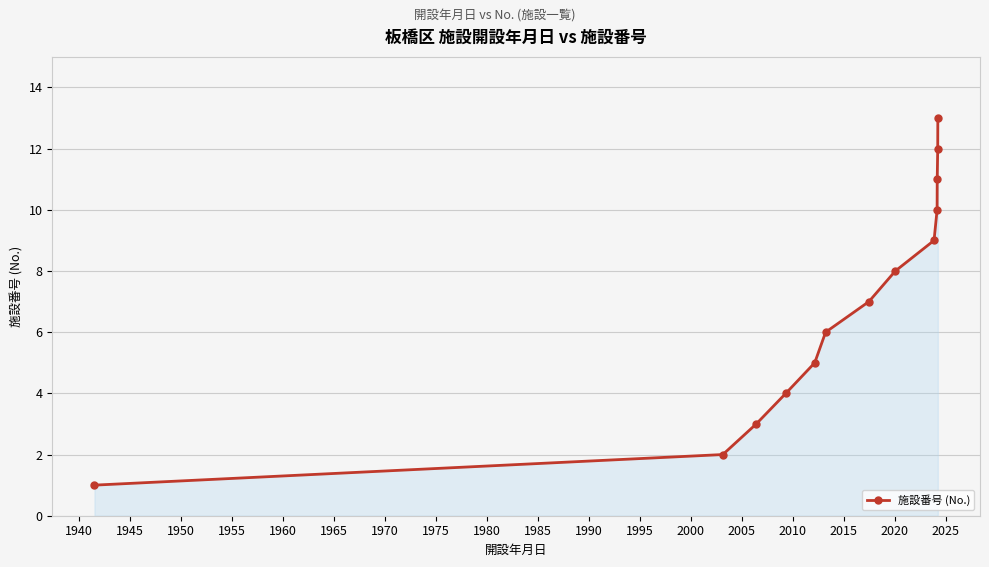

What is the difference between the second highest and second lowest values?

10